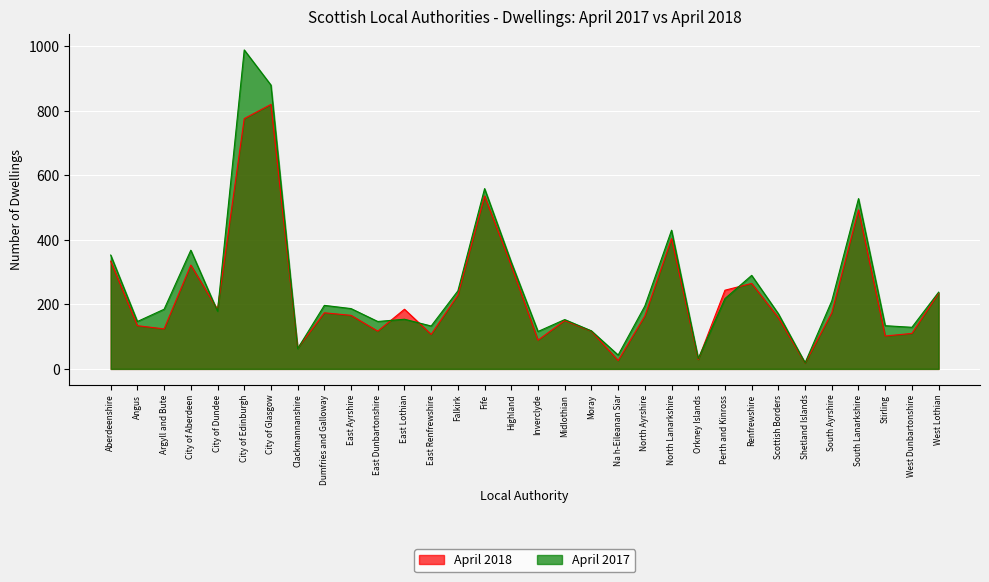

What is the label of the 18th point from the right?

Fife